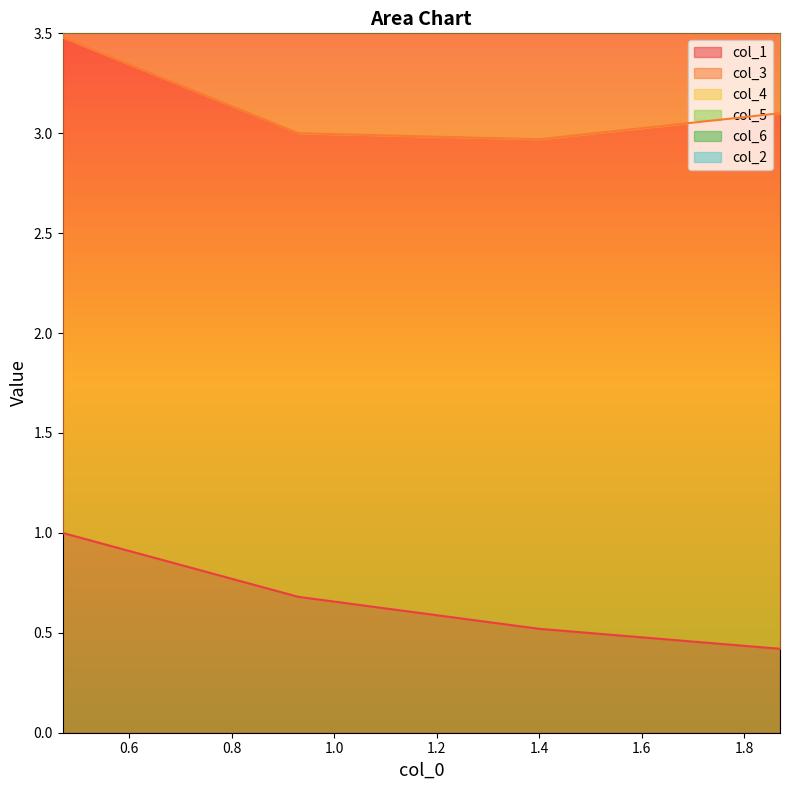

Which series has the largest range (max minus min)?

col_5